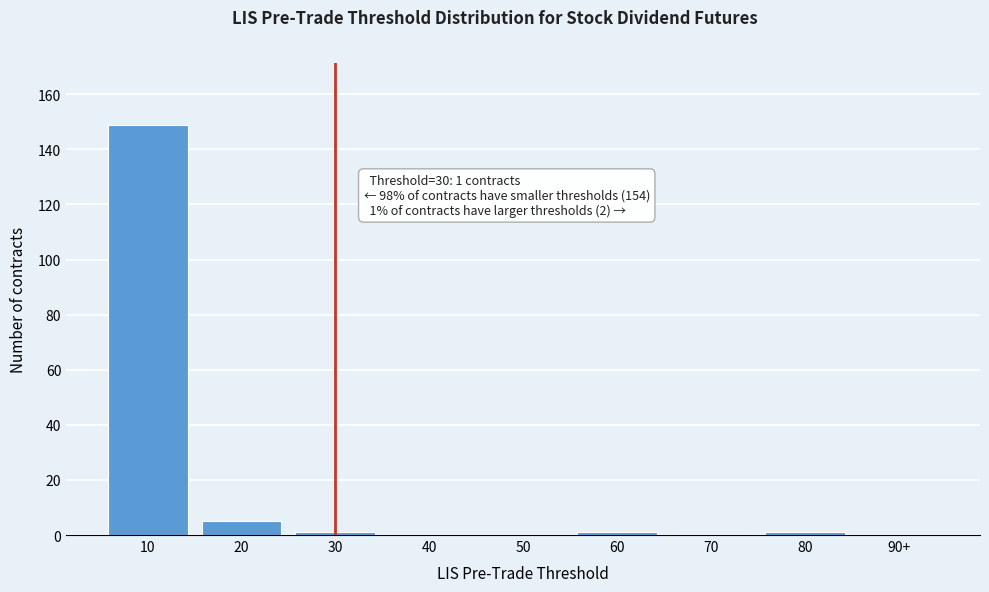

Reading right to left, what are all the values shown in this chart?

90+=0	80=1	70=0	60=1	50=0	40=0	30=1	20=5	10=149